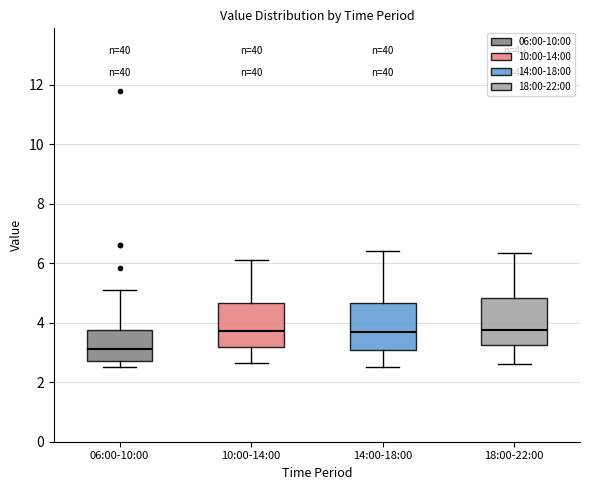

Reading left to right, read every box against the y-axis: the position of its median line, the range the box covers, and the ends of its whiskers. The values are not printed on the chart, so give them approximately, as read against the axis.

06:00-10:00: median 3.2, box 2.8 to 3.8, whiskers 2.6 to 5.2
10:00-14:00: median 3.8, box 3.2 to 4.6, whiskers 2.6 to 6.2
14:00-18:00: median 3.6, box 3.0 to 4.6, whiskers 2.6 to 6.4
18:00-22:00: median 3.8, box 3.2 to 4.8, whiskers 2.6 to 6.4